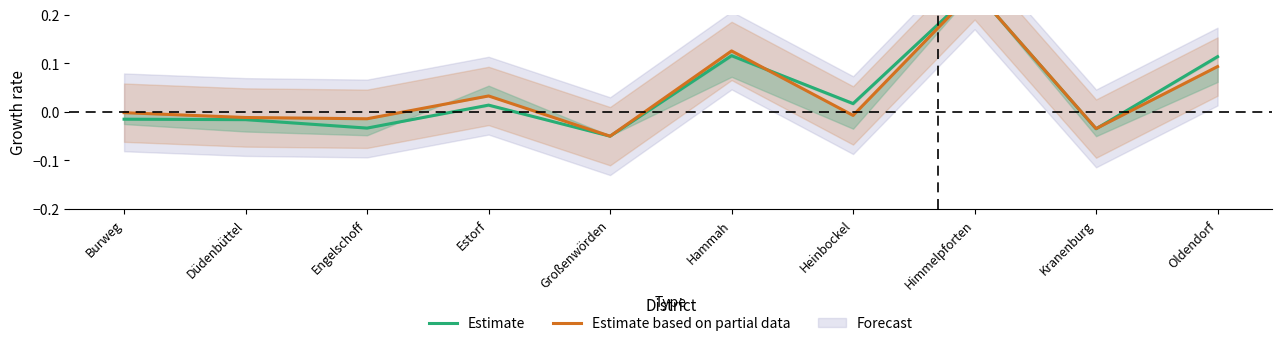

Which category has the lowest value in the Estimate based on partial data series?

Großenwörden